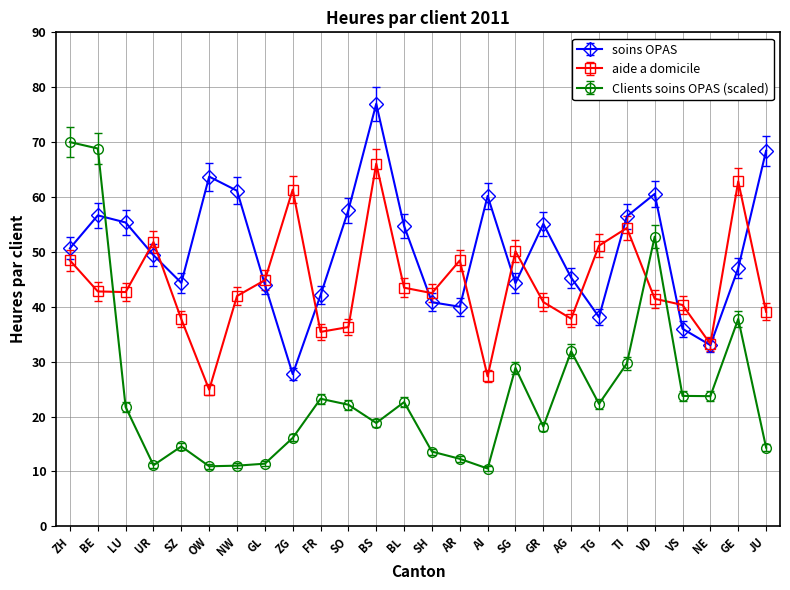

At which category does soins OPAS reach its first local peak?

BE